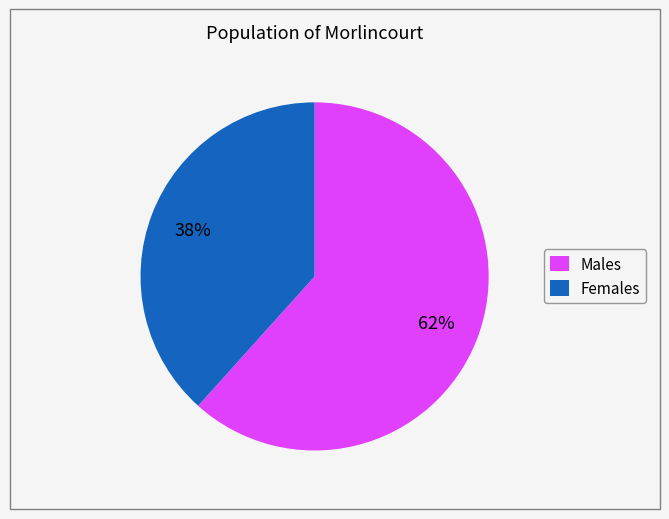

Is there any slice that represents more than half of the pie?

Yes